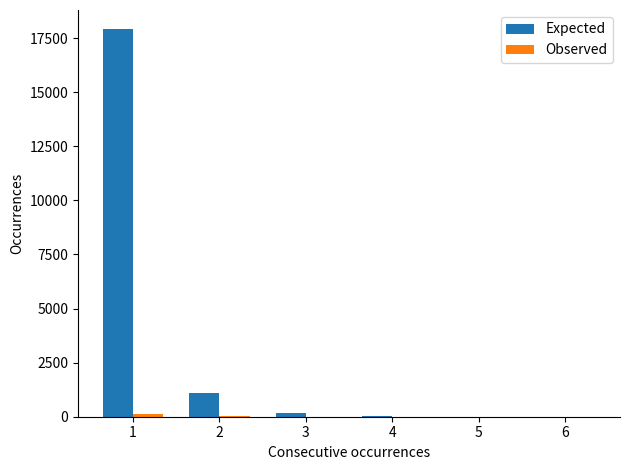

Does the chart contain stacked bars?

No